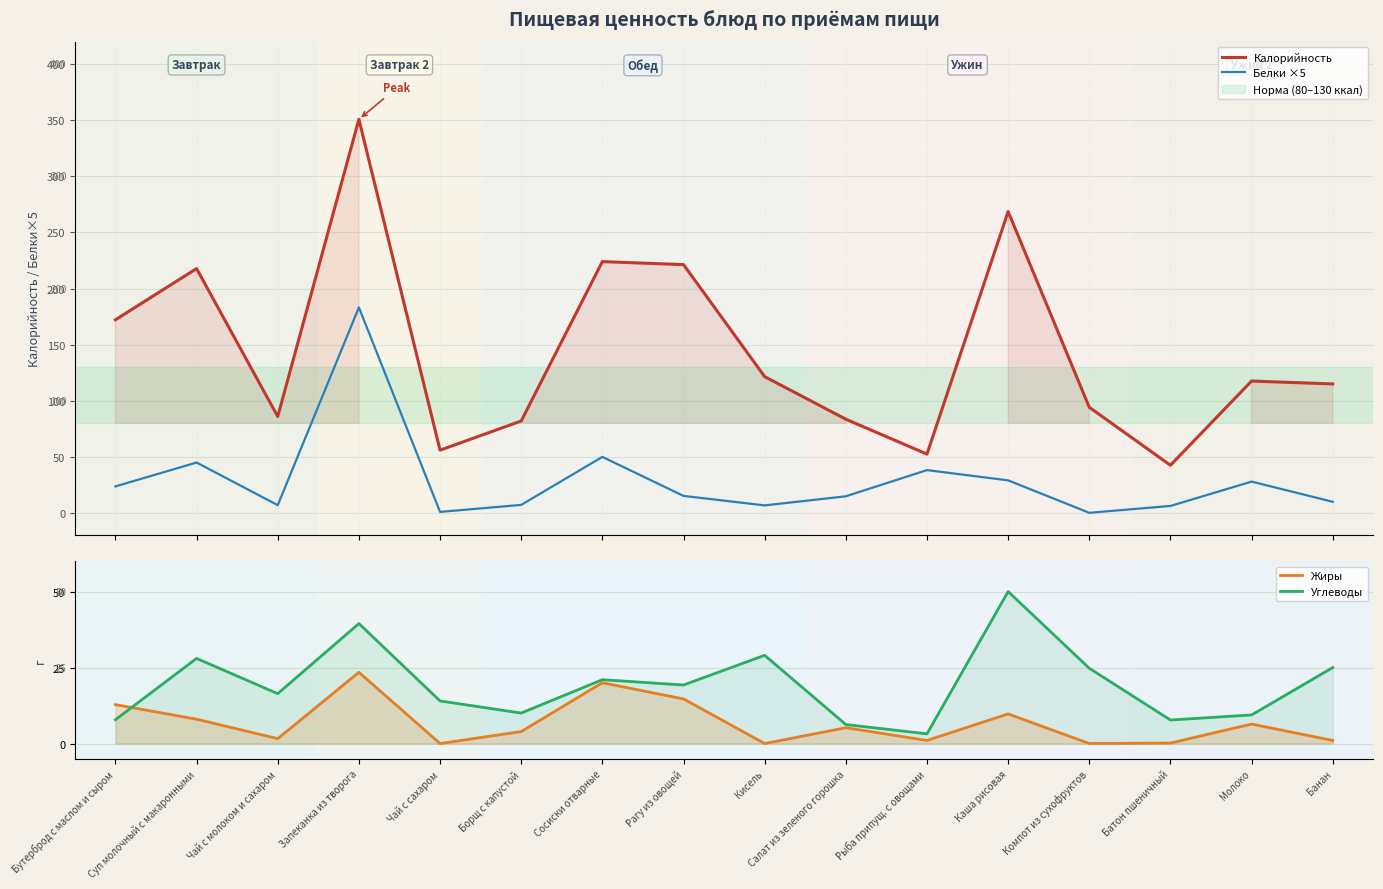

True or false: Калорийность and Жиры intersect in this chart.

False